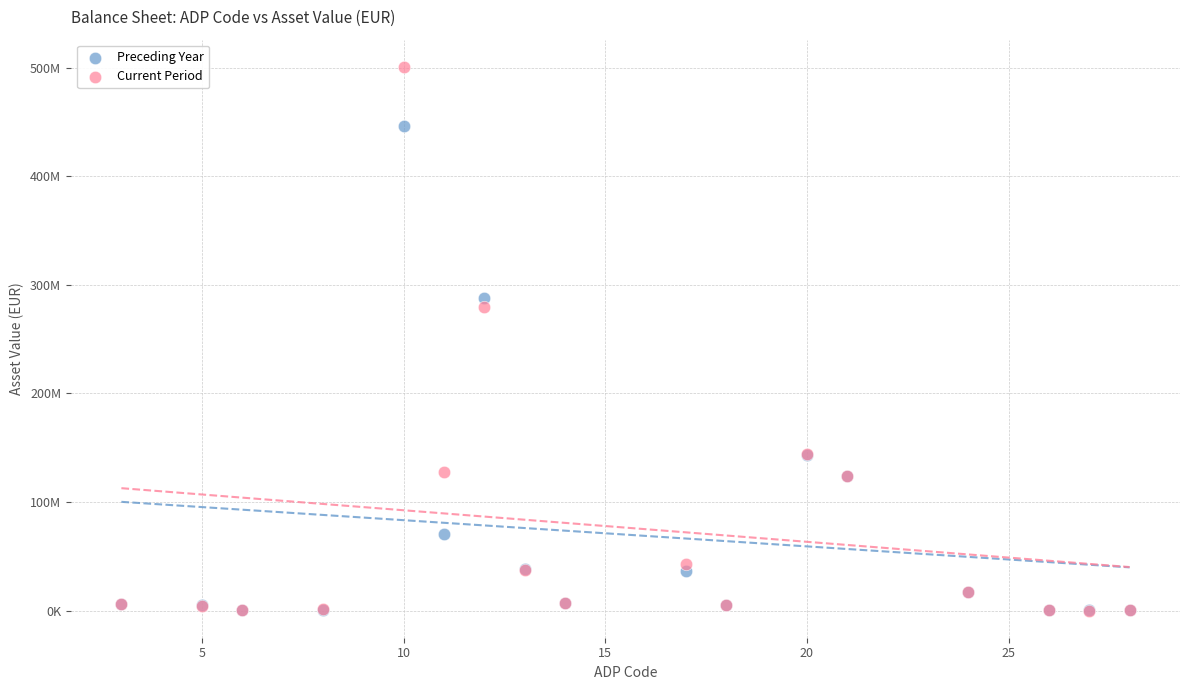

What are all the series names shown in the legend?

Preceding Year, Current Period